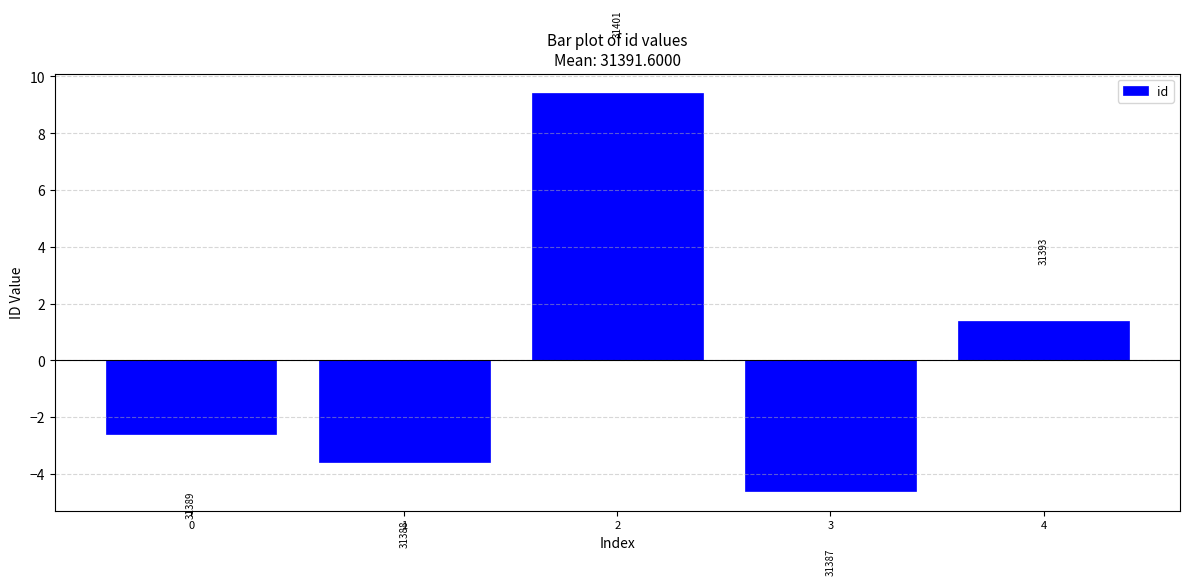

Are the bars grouped side by side (vs. stacked)?

No